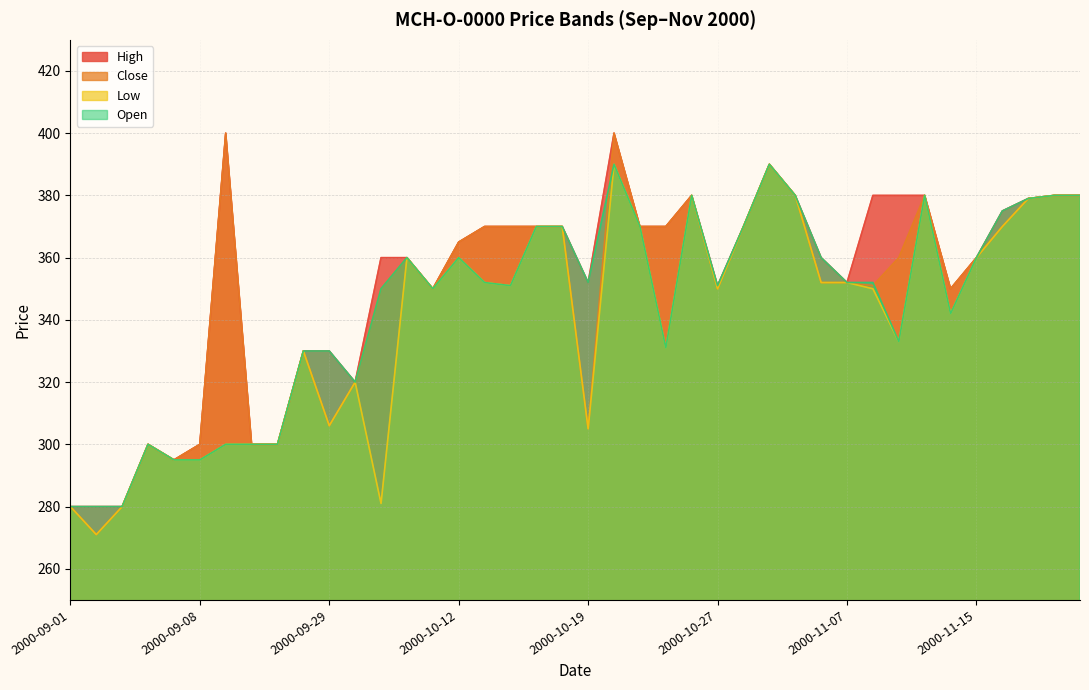

True or false: High and Close cross at least once.

False